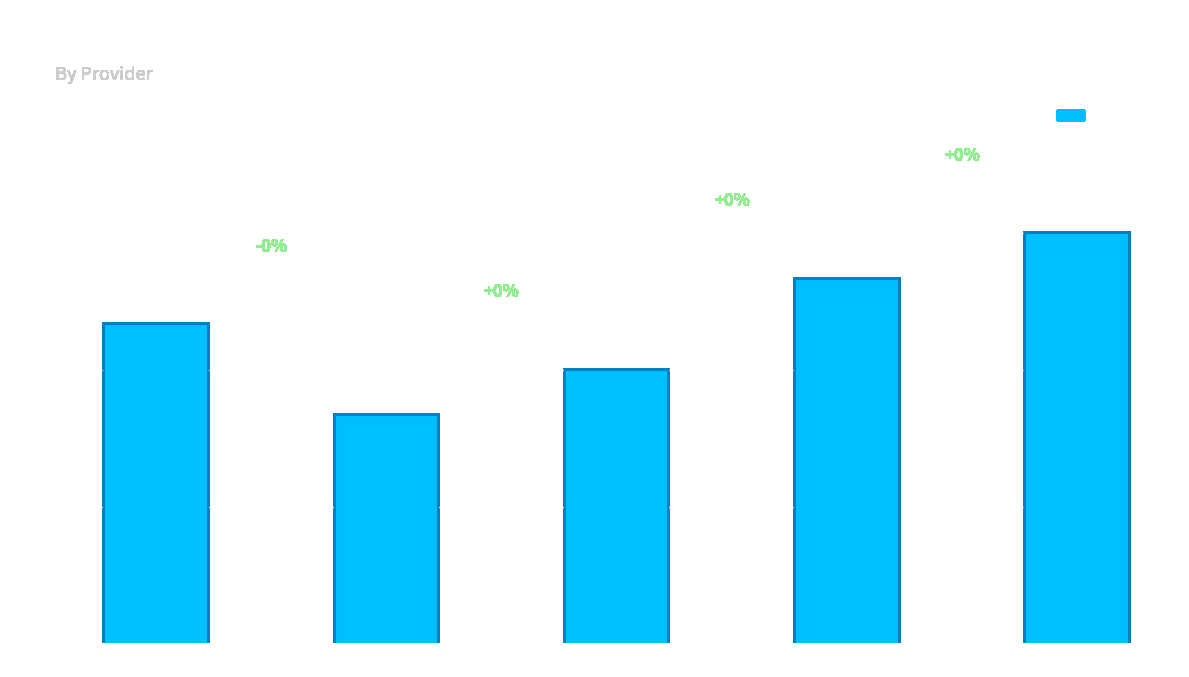

How many categories are shown in the chart?

5